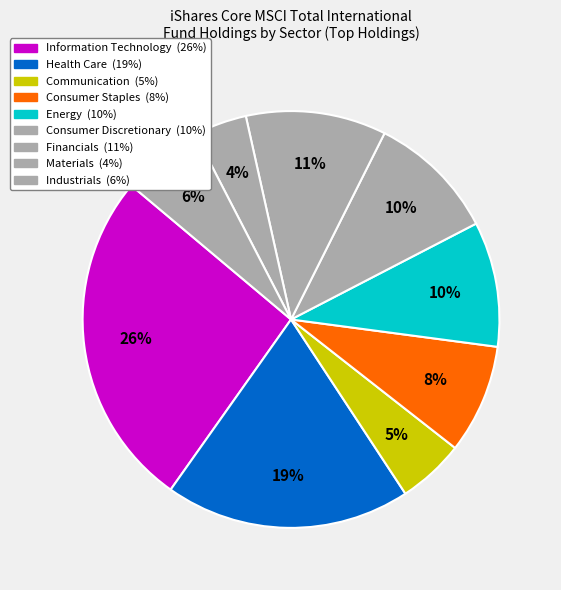

Does any single category account for the majority?

No